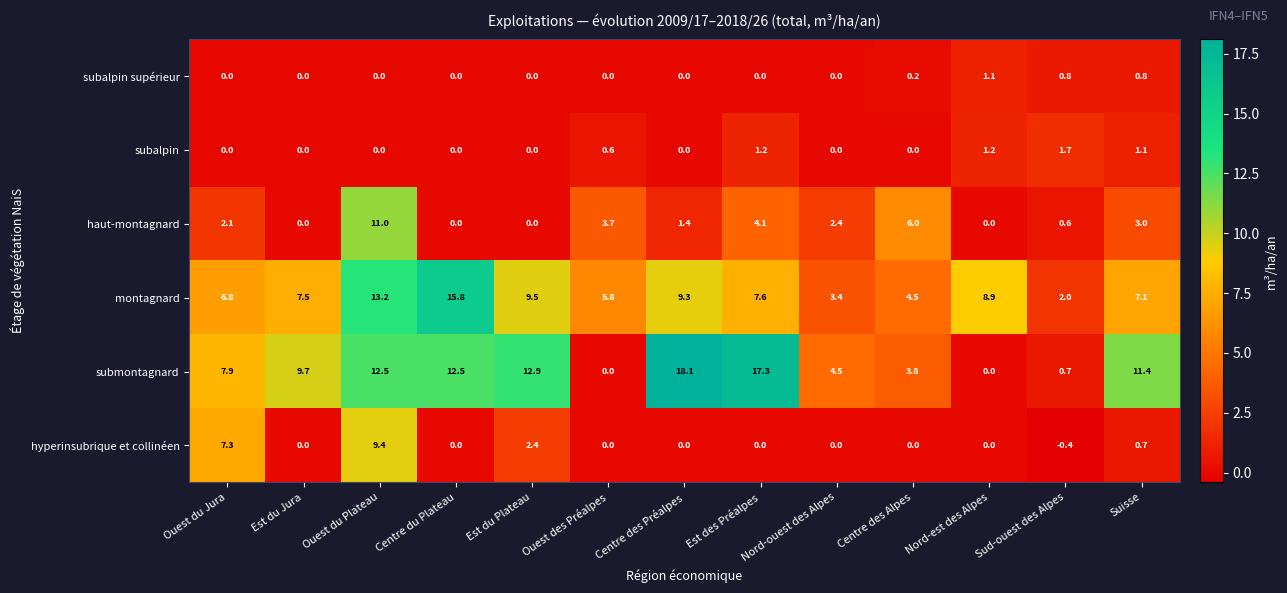

What is the approximate value of montagnard at Suisse?

7.1